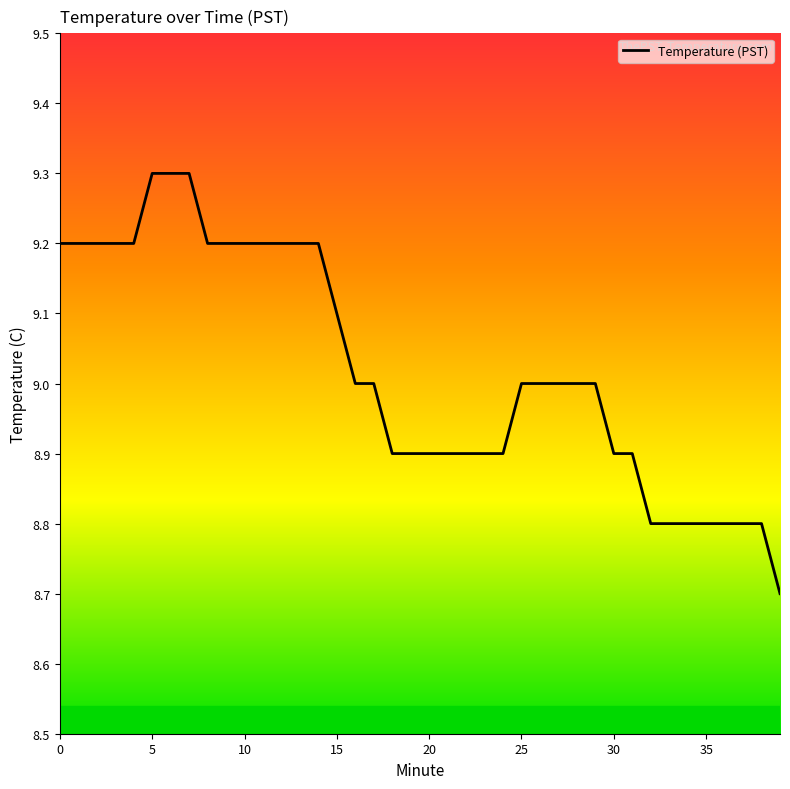

The value at 5 is 5.1. True or false?

False